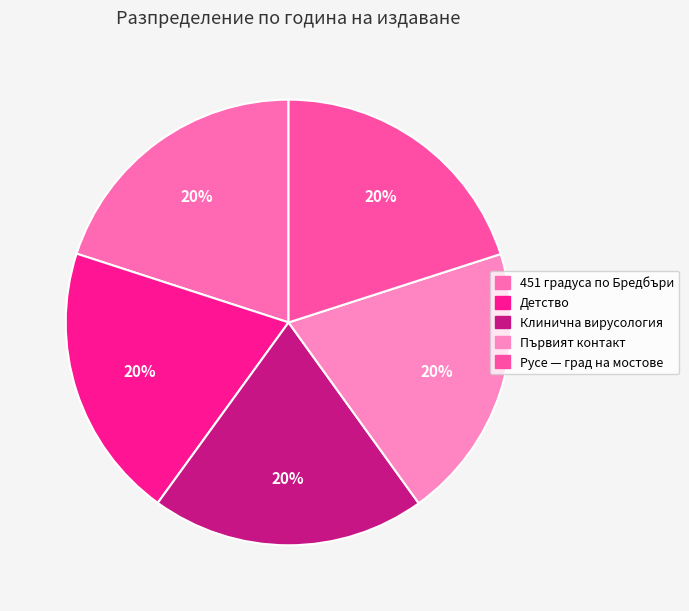

To the nearest percent, what is the combined percentage of Клинична вирусология and Русе — град на мостове?

40%